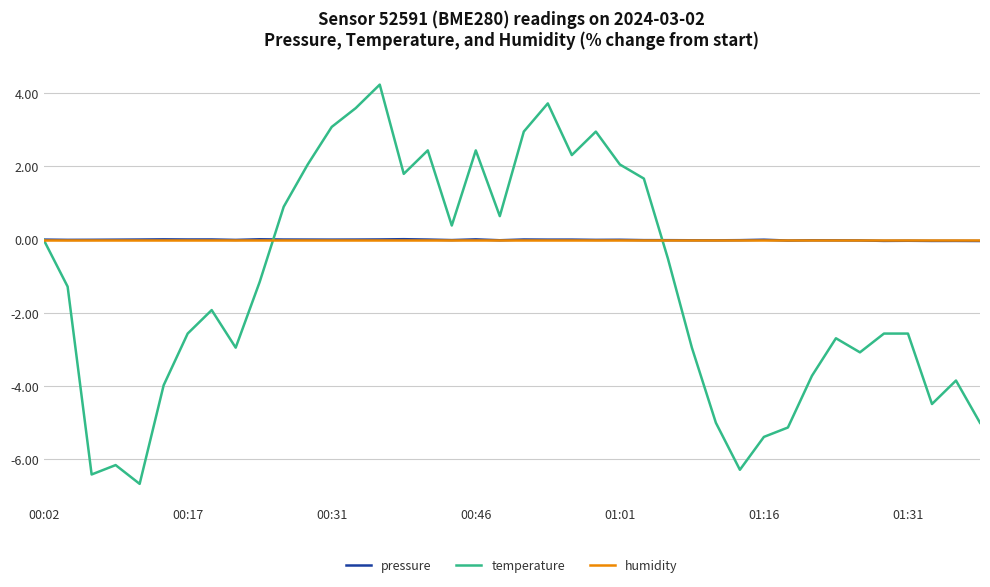

Which series has the largest range (max minus min)?

temperature